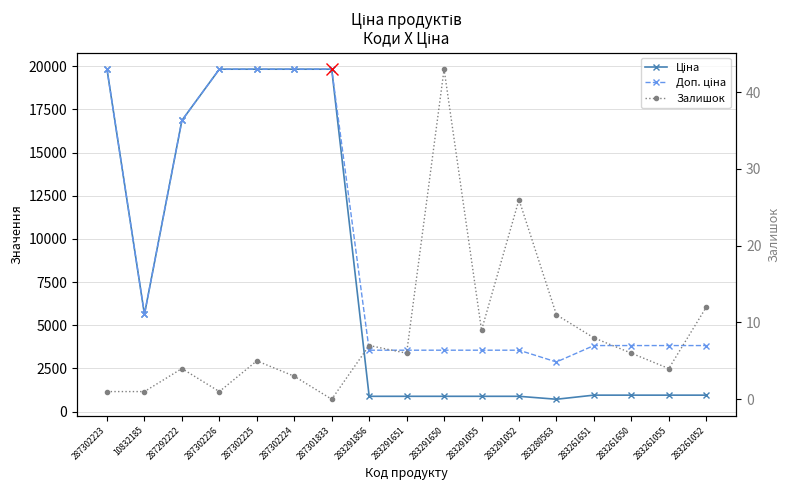

Reading left to right, what are all the values shown in this chart?

Ціна: 287302223=19831.1	10832185=5636.0	287292222=16863.2	287302226=19831.1	287302225=19831.1	287302224=19831.1	287301833=19831.1	283291856=889.9	283291651=889.9	283291650=889.9	283291055=889.9	283291052=889.9	283280563=719.6	283261651=957.1	283261650=957.1	283261055=957.1	283261052=957.1
Доп. ціна: 287302223=19831.1	10832185=5636.0	287292222=16863.2	287302226=19831.1	287302225=19831.1	287302224=19831.1	287301833=19831.1	283291856=3559.7	283291651=3559.7	283291650=3559.7	283291055=3559.7	283291052=3559.7	283280563=2878.5	283261651=3828.4	283261650=3828.4	283261055=3828.4	283261052=3828.4
Залишок: 287302223=1.0	10832185=1.0	287292222=4.0	287302226=1.0	287302225=5.0	287302224=3.0	287301833=0.0	283291856=7.0	283291651=6.0	283291650=43.0	283291055=9.0	283291052=26.0	283280563=11.0	283261651=8.0	283261650=6.0	283261055=4.0	283261052=12.0